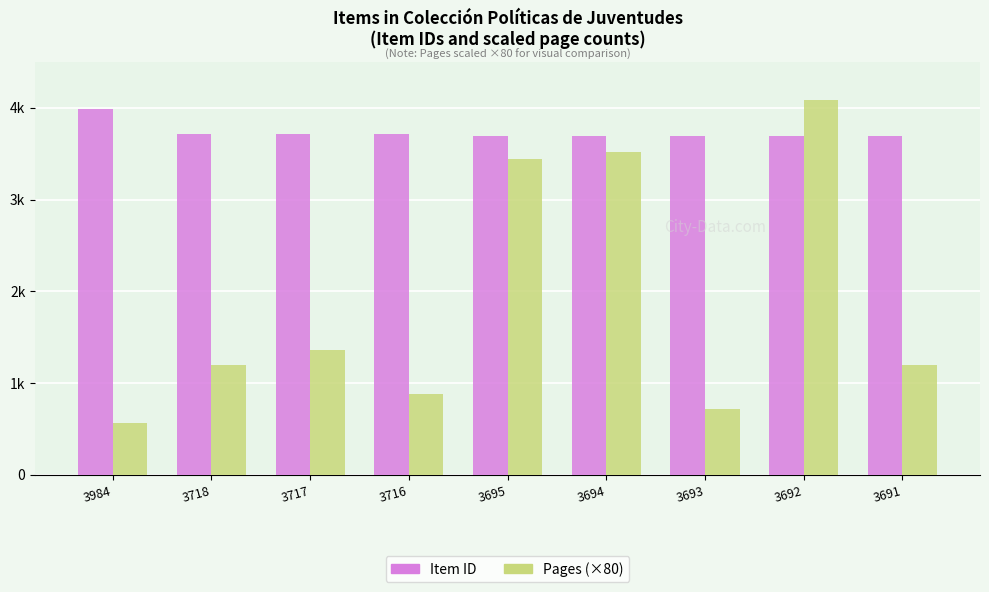

What are all the series names shown in the legend?

Item ID, Pages (×80)